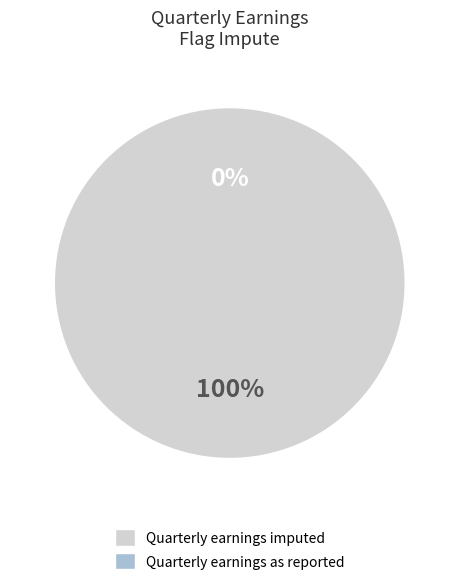

Which slice is the largest?

Quarterly earnings imputed